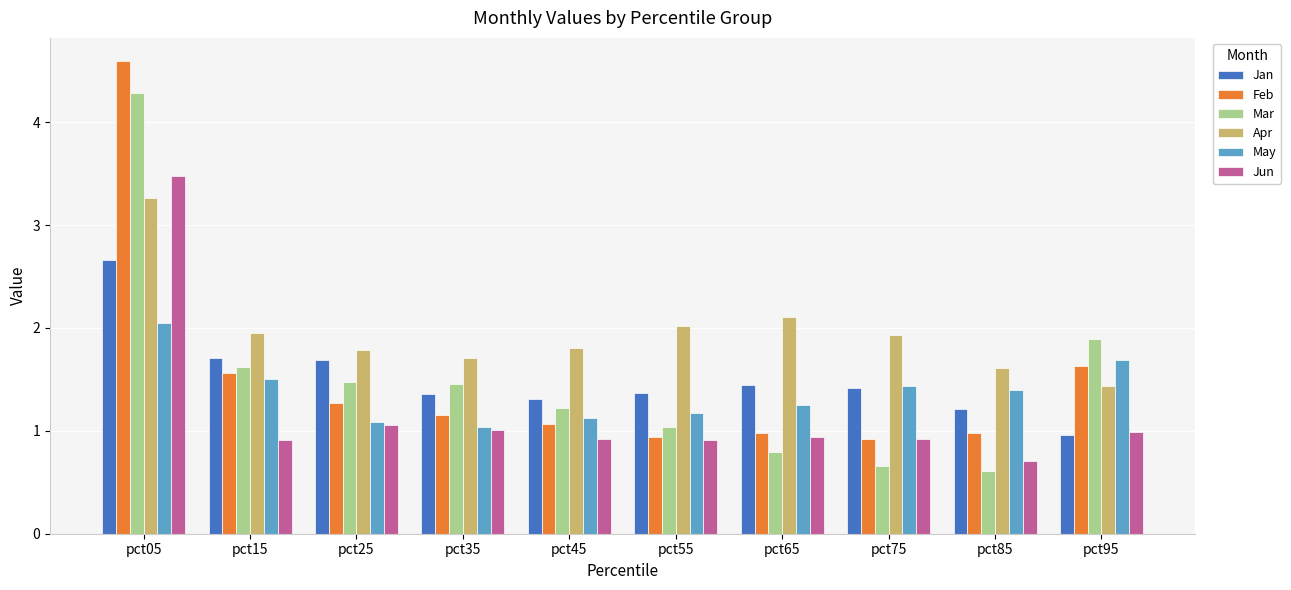

What is the maximum value shown in the chart?

4.6